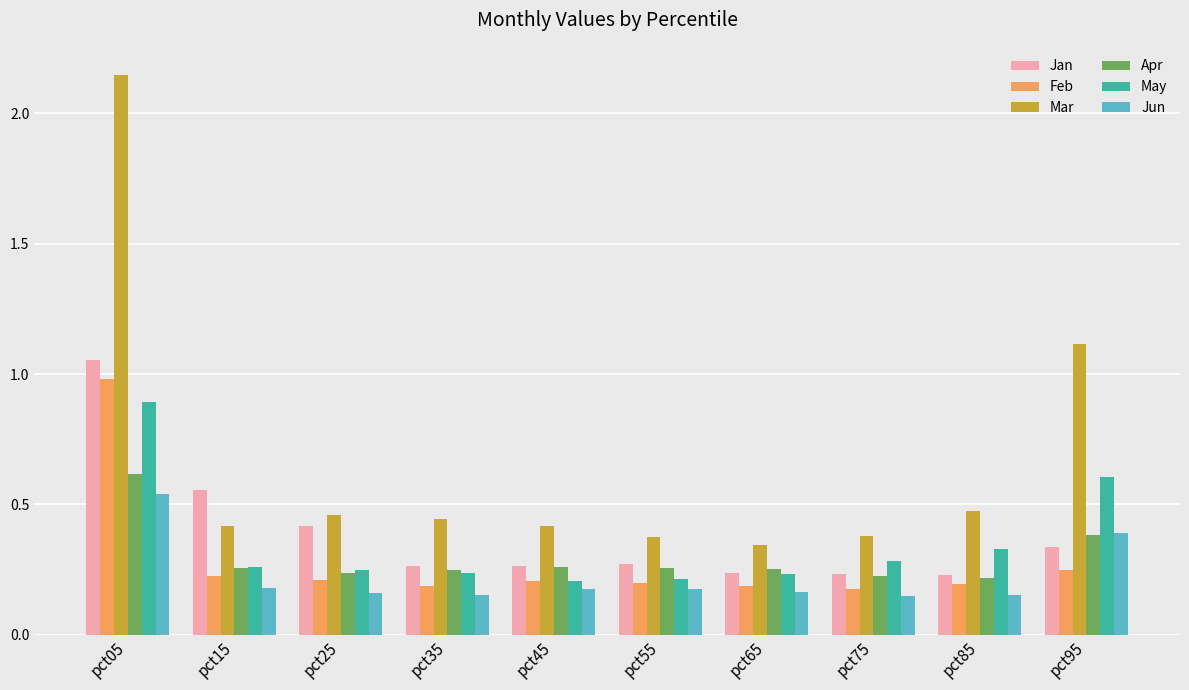

What is the total value across all series at pct35?

1.5